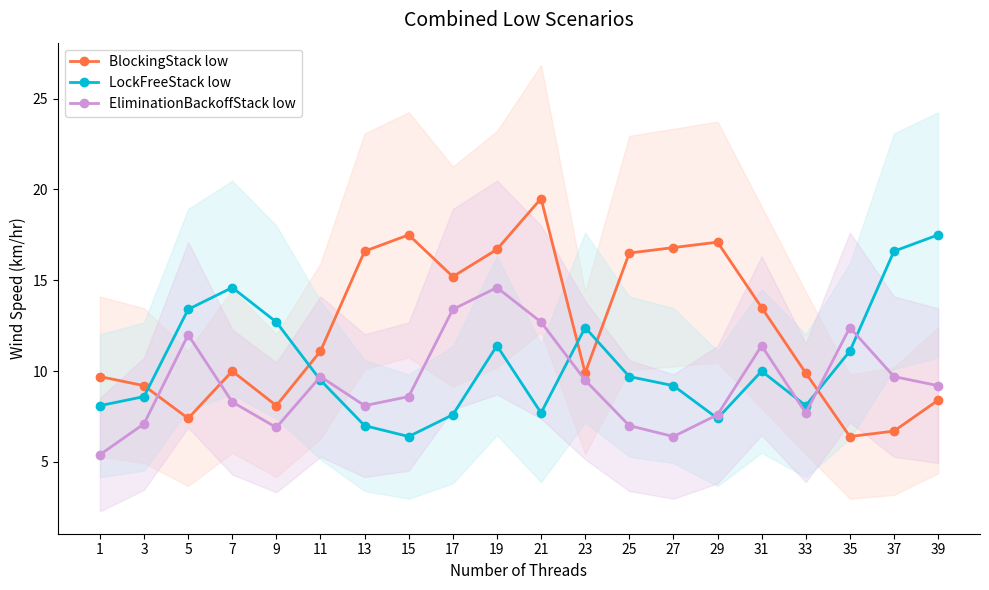

How many lines are shown in the chart?

3